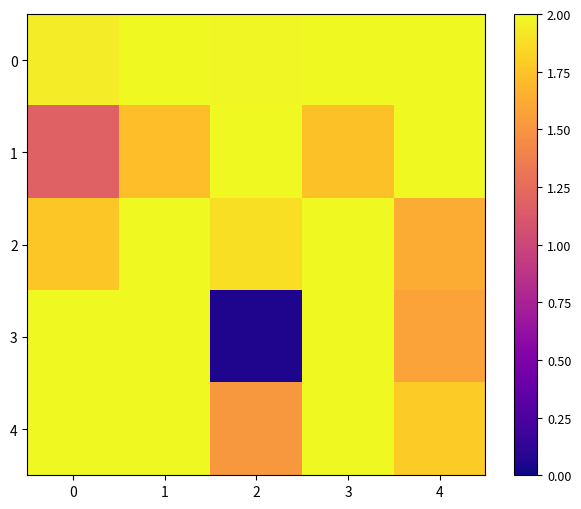

Between 3 and 0, which is larger?

3